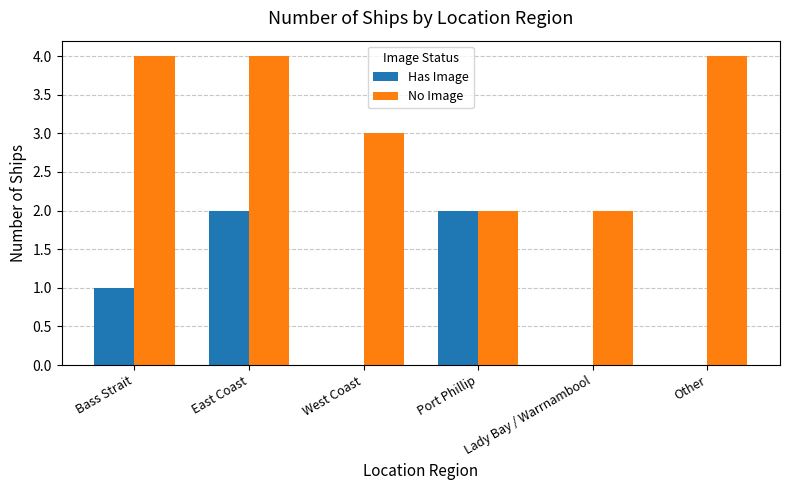

What is the sum of all Has Image values?

5